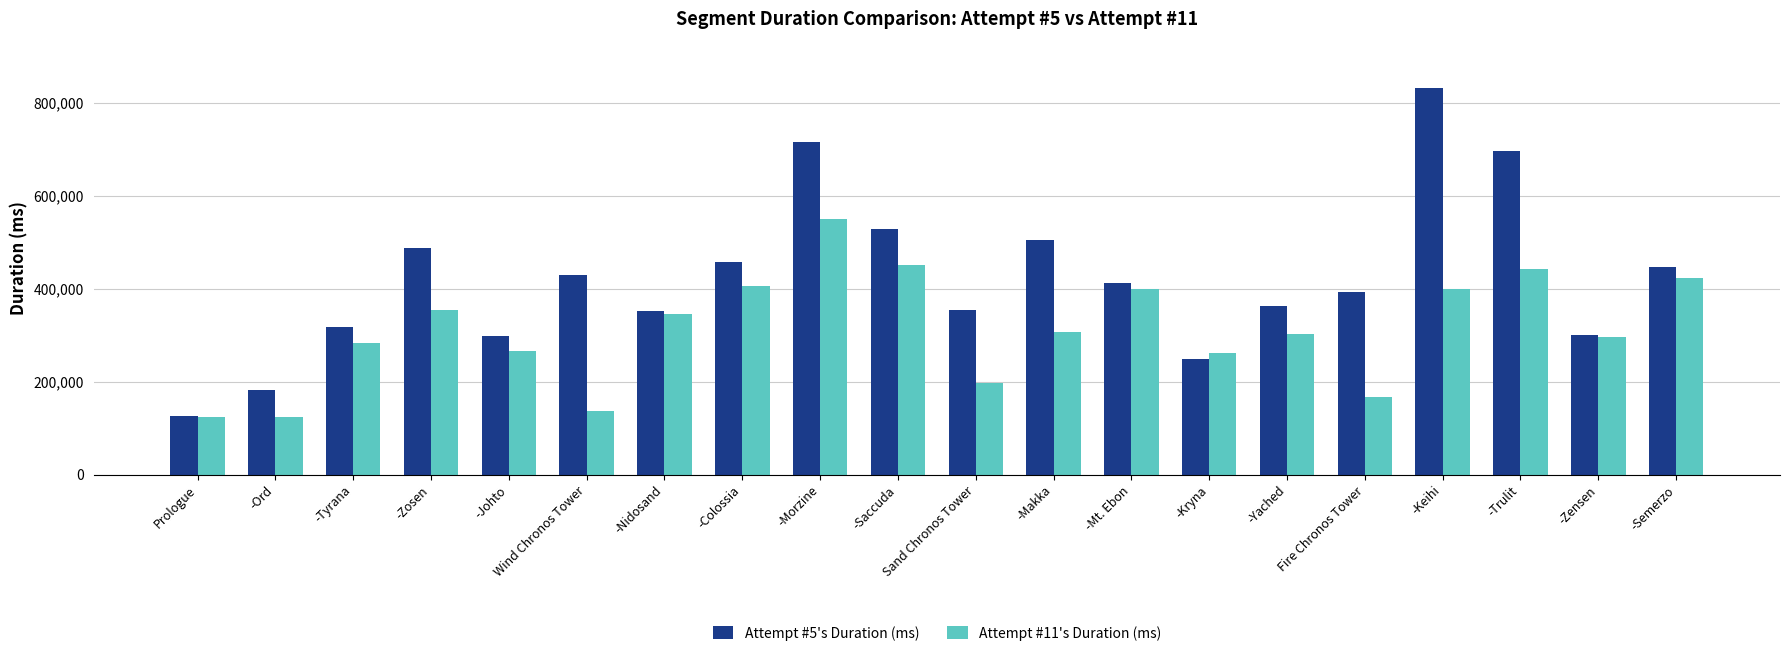

How many categories are shown in the chart?

20